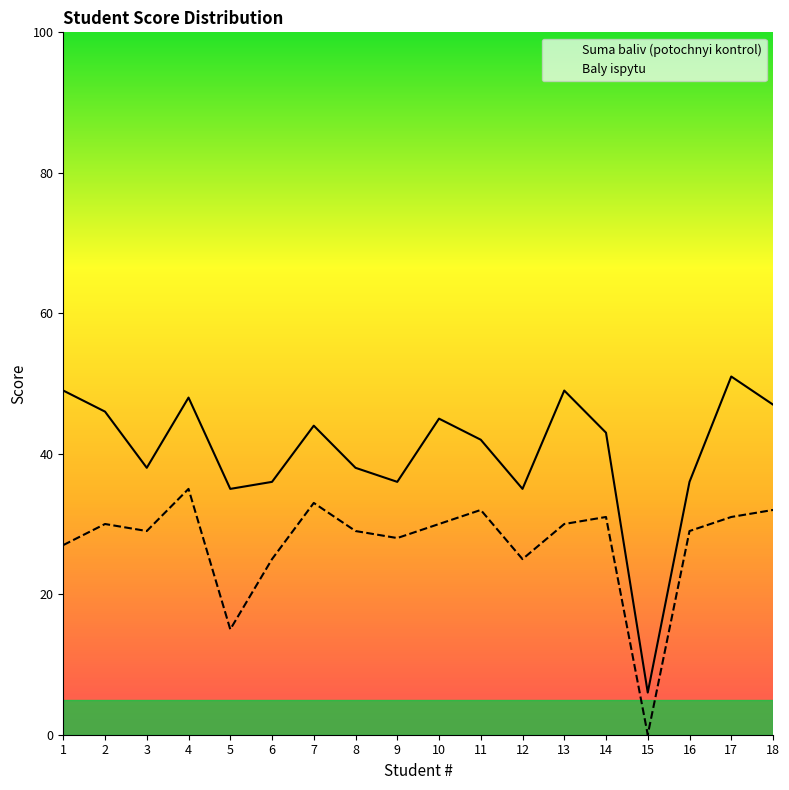

How many data points in Suma baliv (potochnyi kontrol) are less than 43?

9